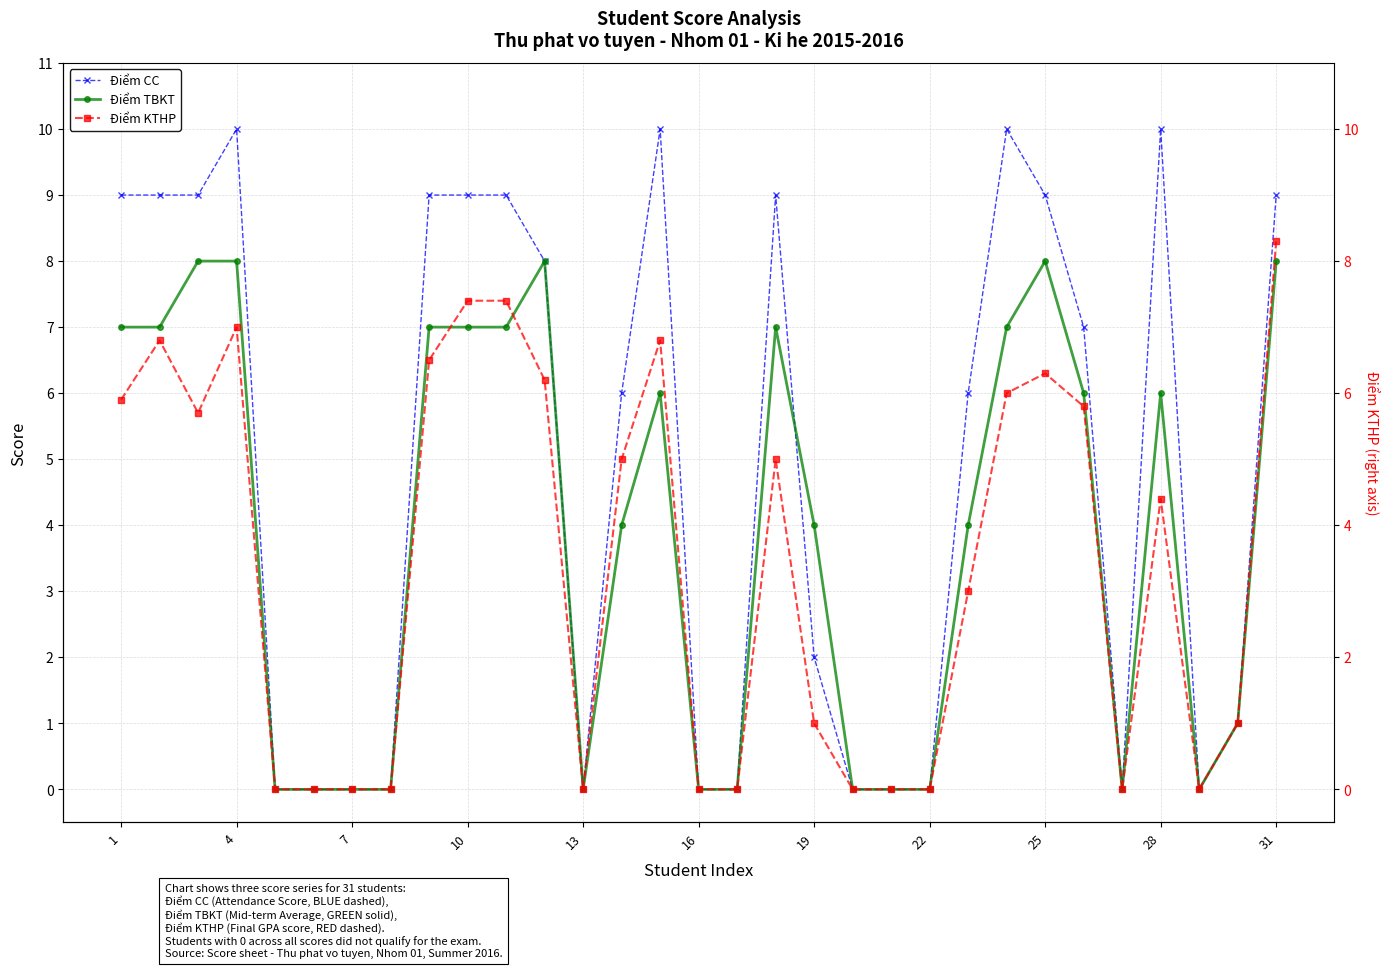

What are all the series names shown in the legend?

Điểm CC, Điểm TBKT, Điểm KTHP